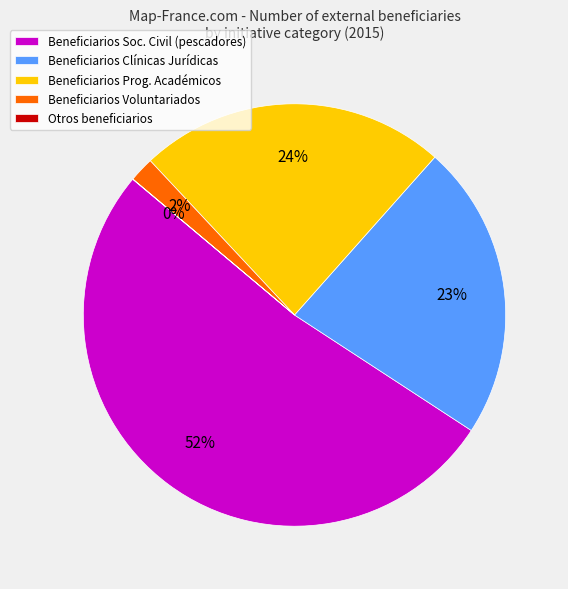

Do Beneficiarios Clínicas Jurídicas and Beneficiarios Soc. Civil (pescadores) together represent more than half of the pie?

Yes